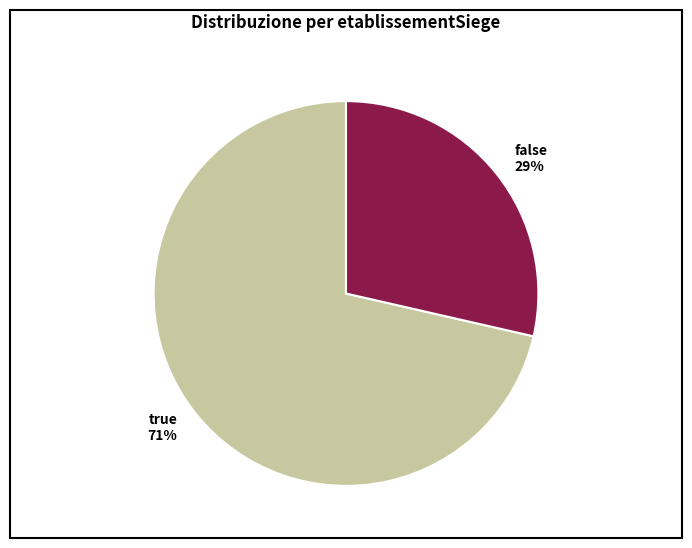

To the nearest percent, what is the combined percentage of false 29% and true 71%?

100%